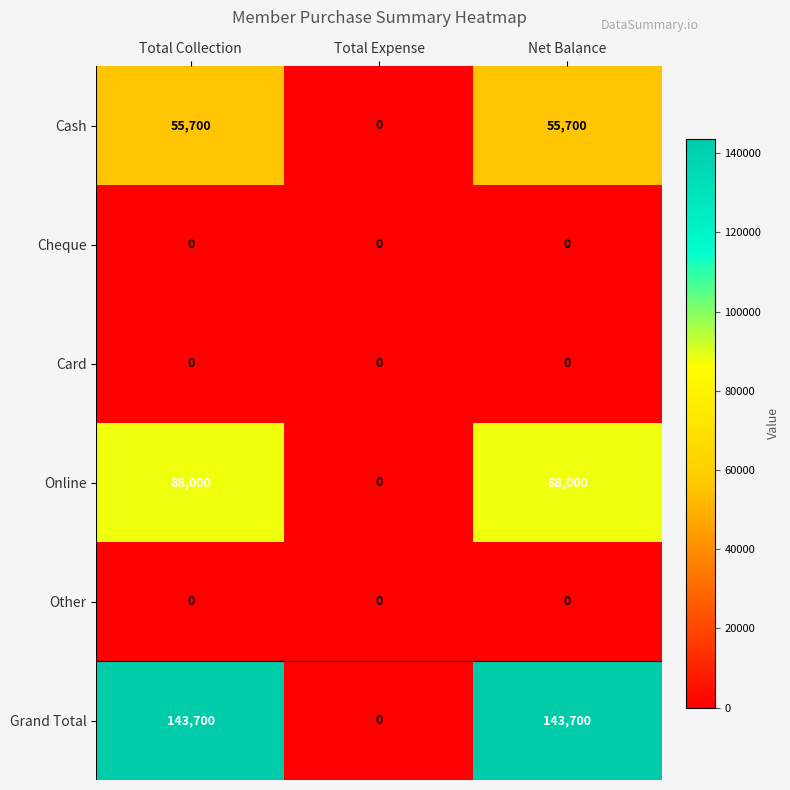

What is the sum of the Online values at Net Balance and Total Collection?

176000